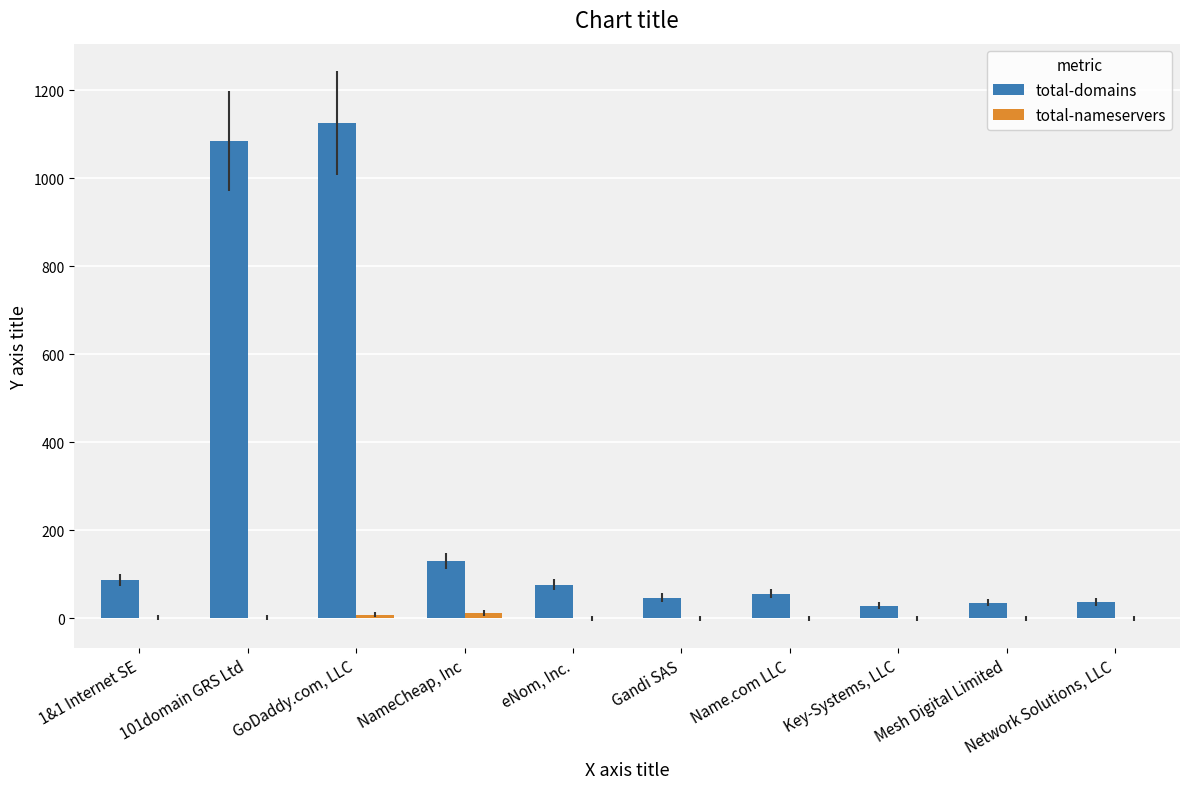

Read the total-domains value at Key-Systems, LLC.

29